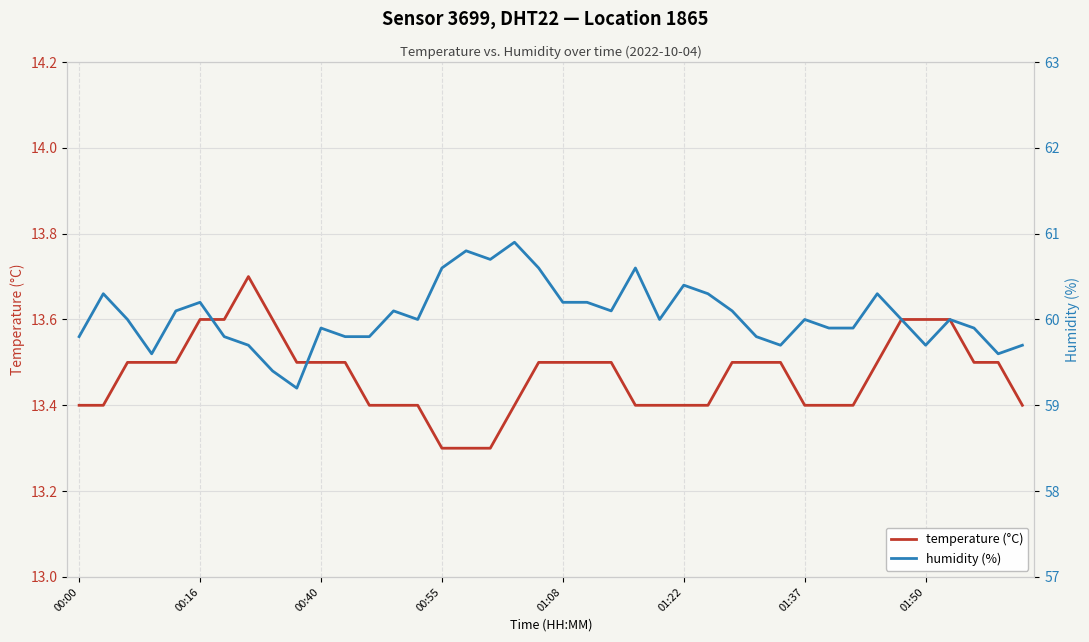

How many categories are shown in the chart?

40